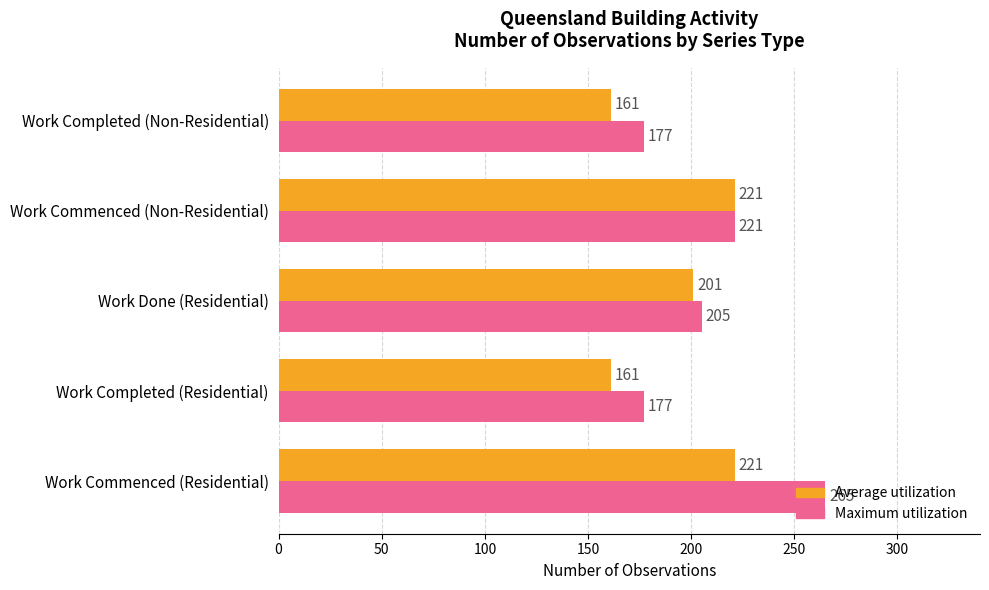

The value of Maximum utilization at Work Commenced (Non-Residential) is 115. True or false?

False